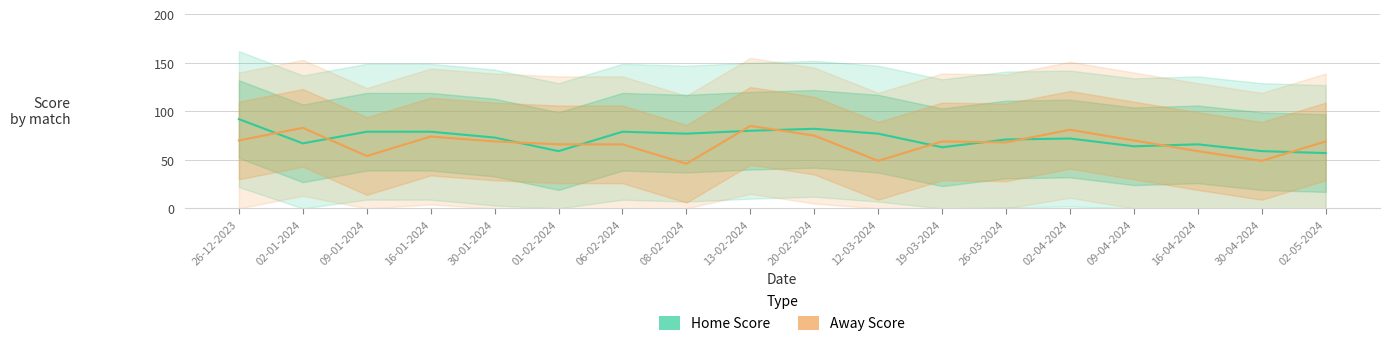

Is the value of Away Score at 01-02-2024 greater than the value of Home Score at 09-04-2024?

Yes